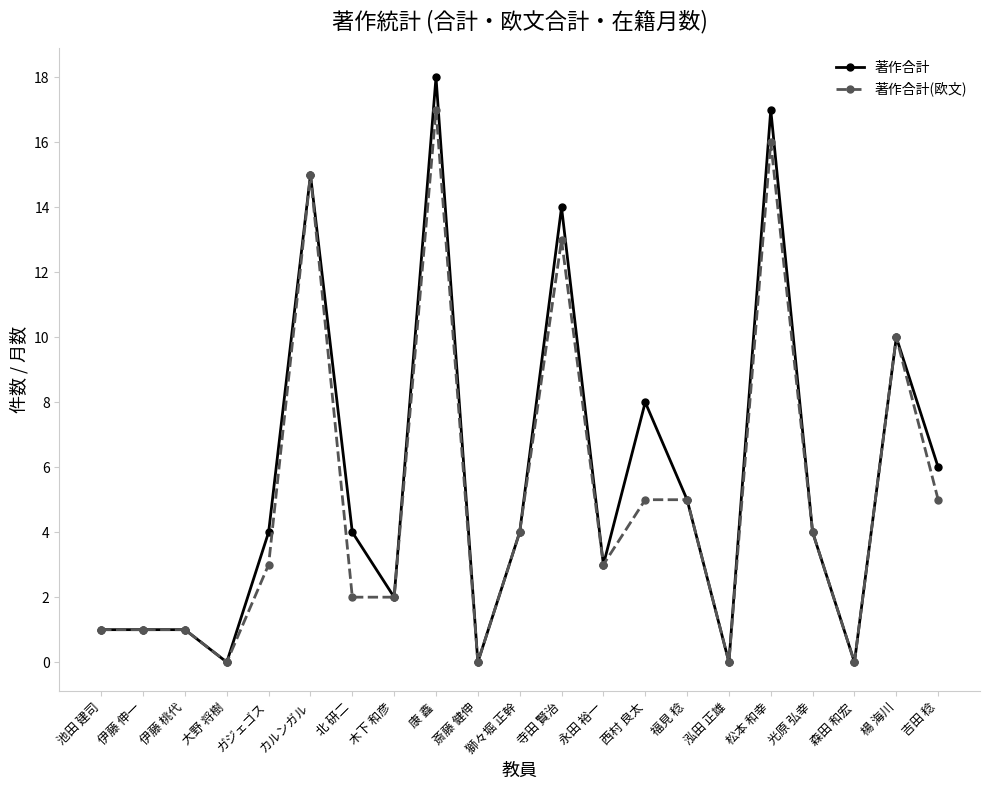

At which label does 著作合計(欧文) reach its peak?

康 鑫